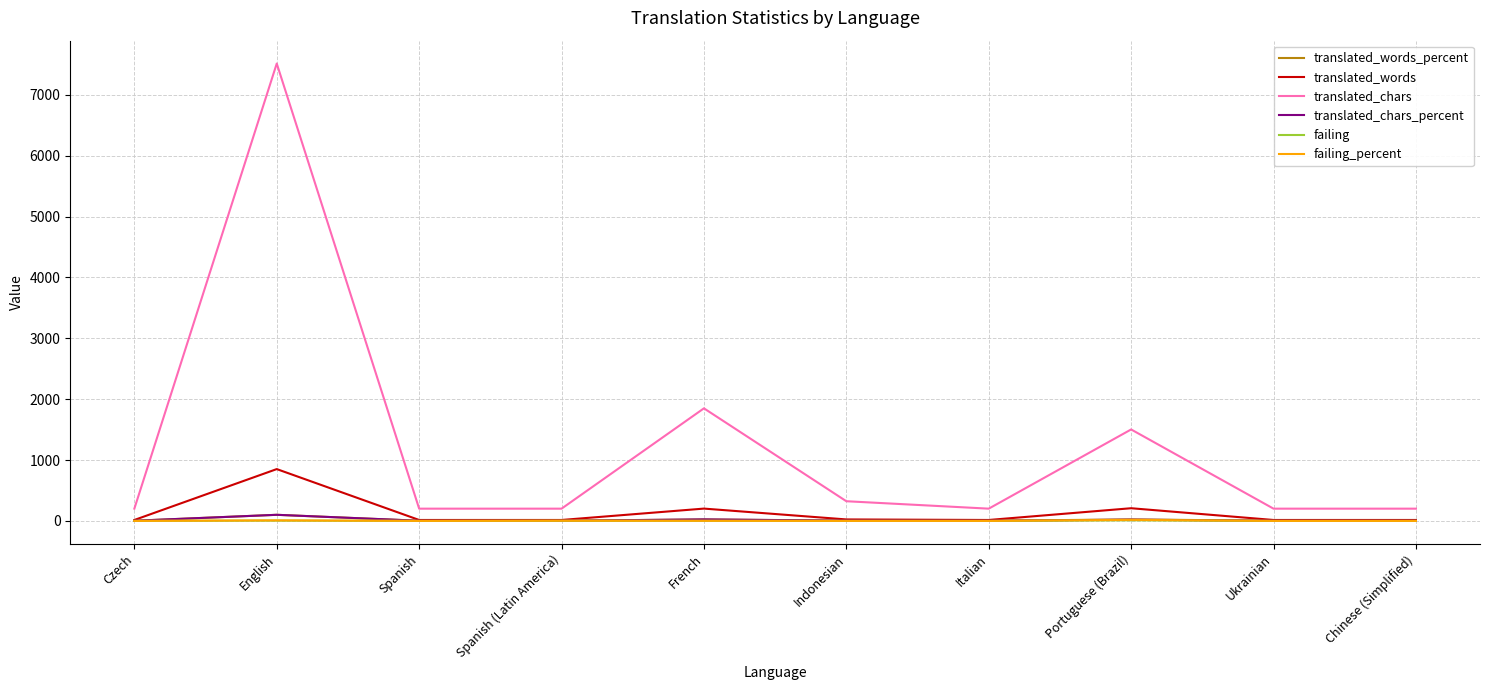

True or false: failing and translated_chars intersect in this chart.

False